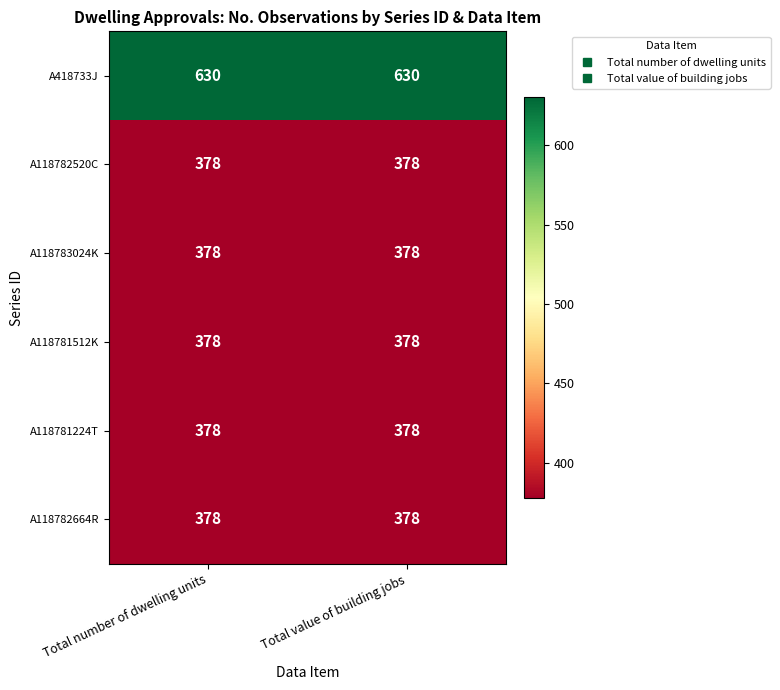

Which series has the largest total across all categories?

A418733J